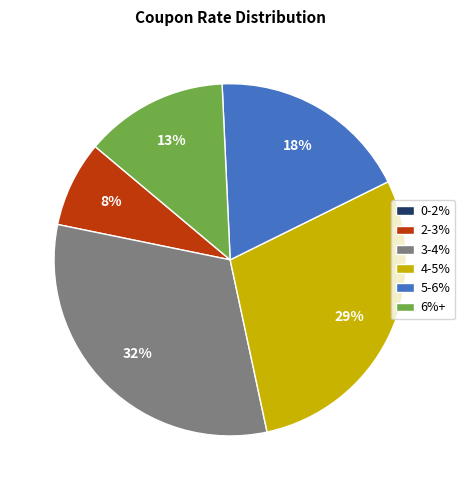

Is there any slice that represents more than half of the pie?

No